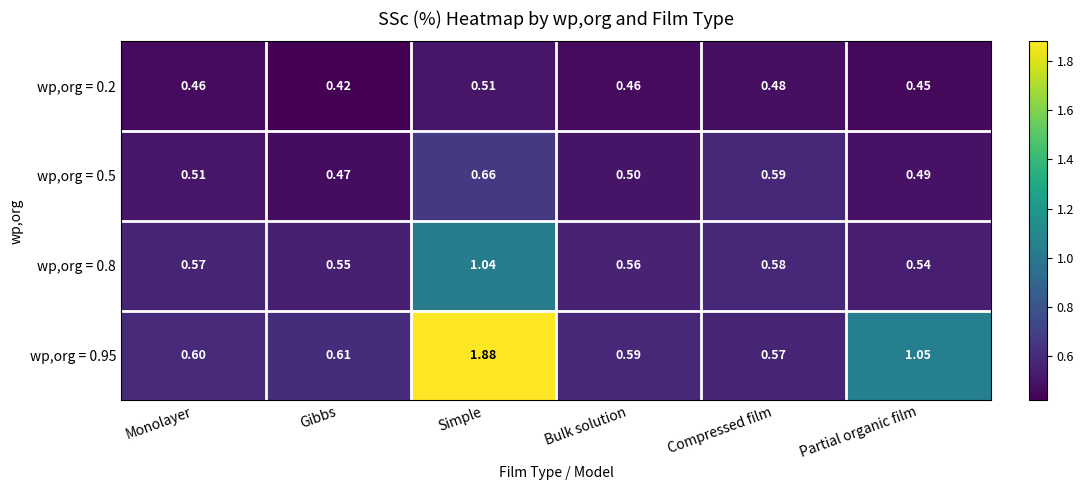

Count the number of categories in the chart.

6